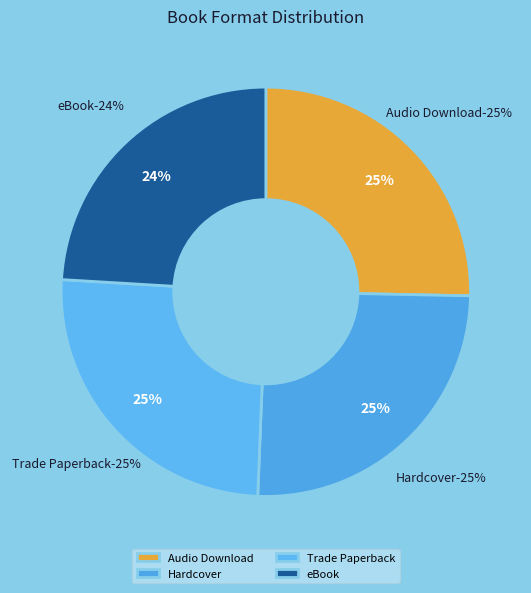

What is the largest slice in the pie chart?

Audio Download